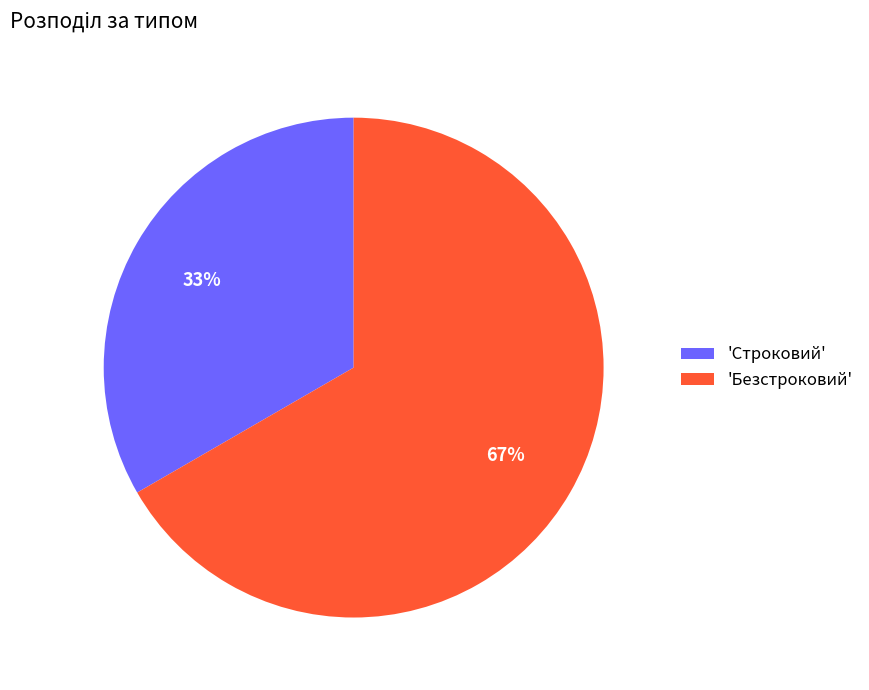

Combined, do 'Безстроковий' and 'Строковий' account for over 50%?

Yes